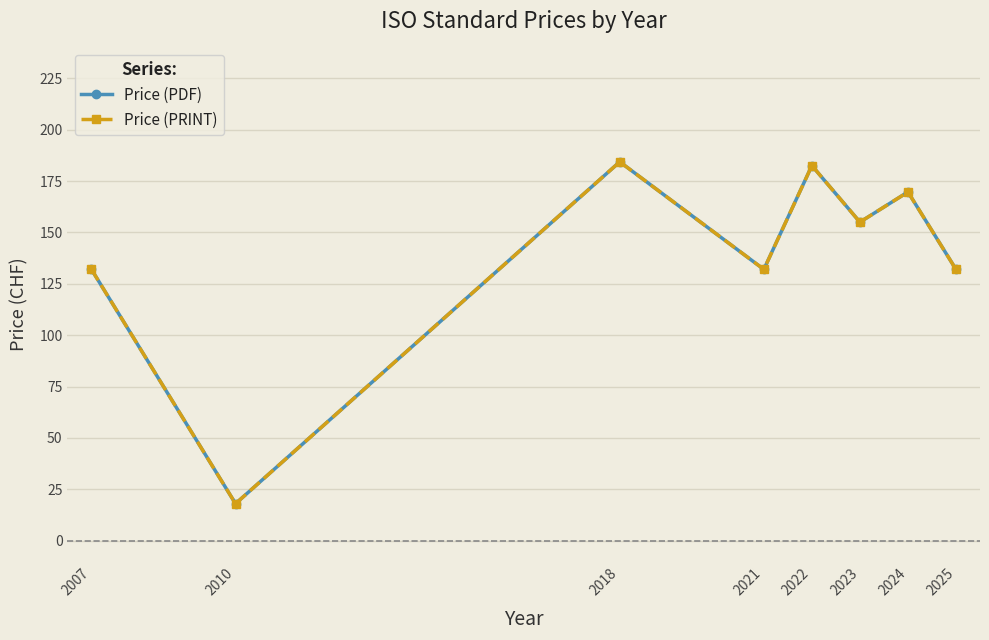

Which series has the largest total across all categories?

Price (PDF)